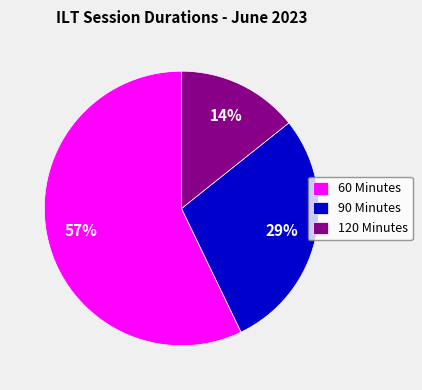

Approximately how many times larger is the value at 60 Minutes compared to 90 Minutes?

2.0